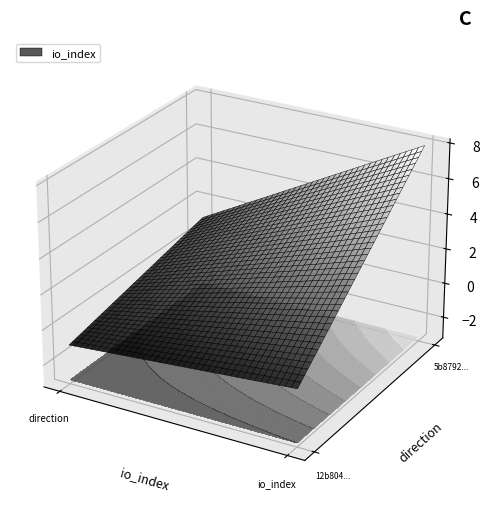

Read the 12b80467ba67fbf9b0f3614ac5f7b61badff3aa value at direction.

-1